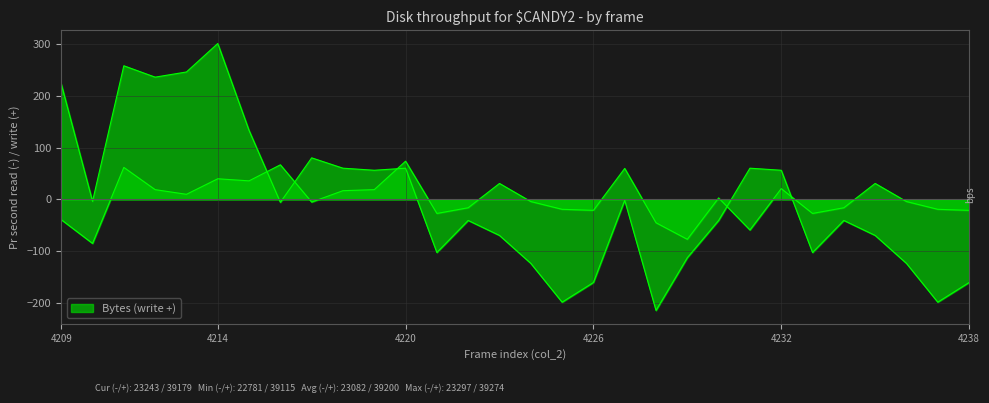

The col_516 series shows -27.2 at 12. True or false?

True